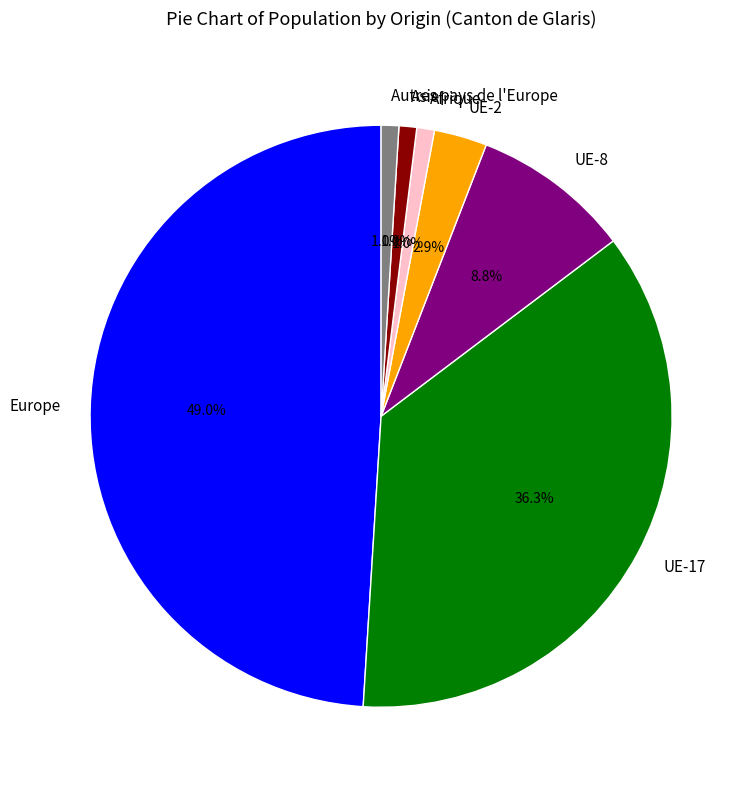

Between Autres pays de l'Europe and UE-2, which is larger?

UE-2